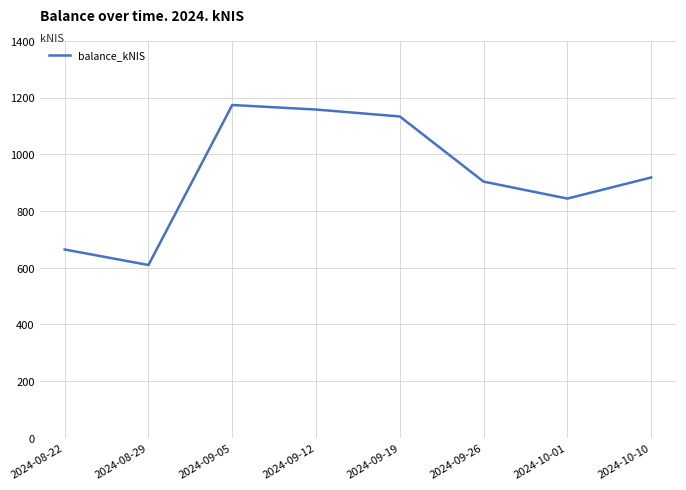

Between 2024-09-05 and 2024-09-26, which is larger?

2024-09-05